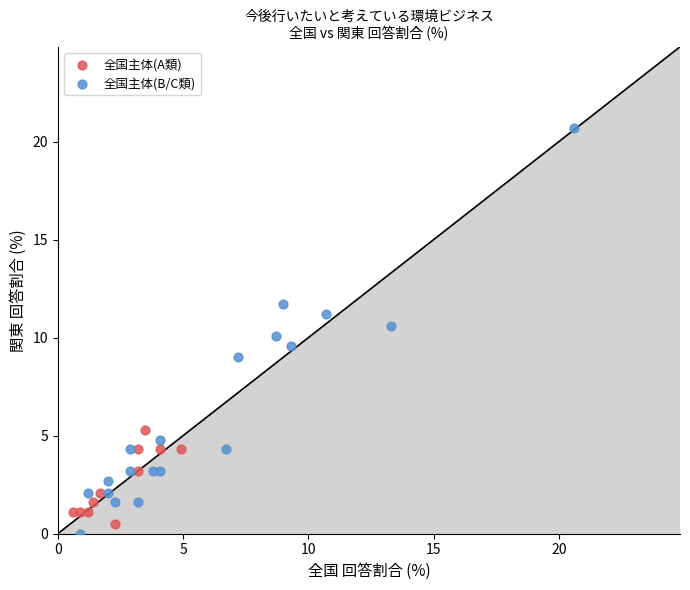

Which series reaches the maximum Y coordinate?

全国主体(B/C類)